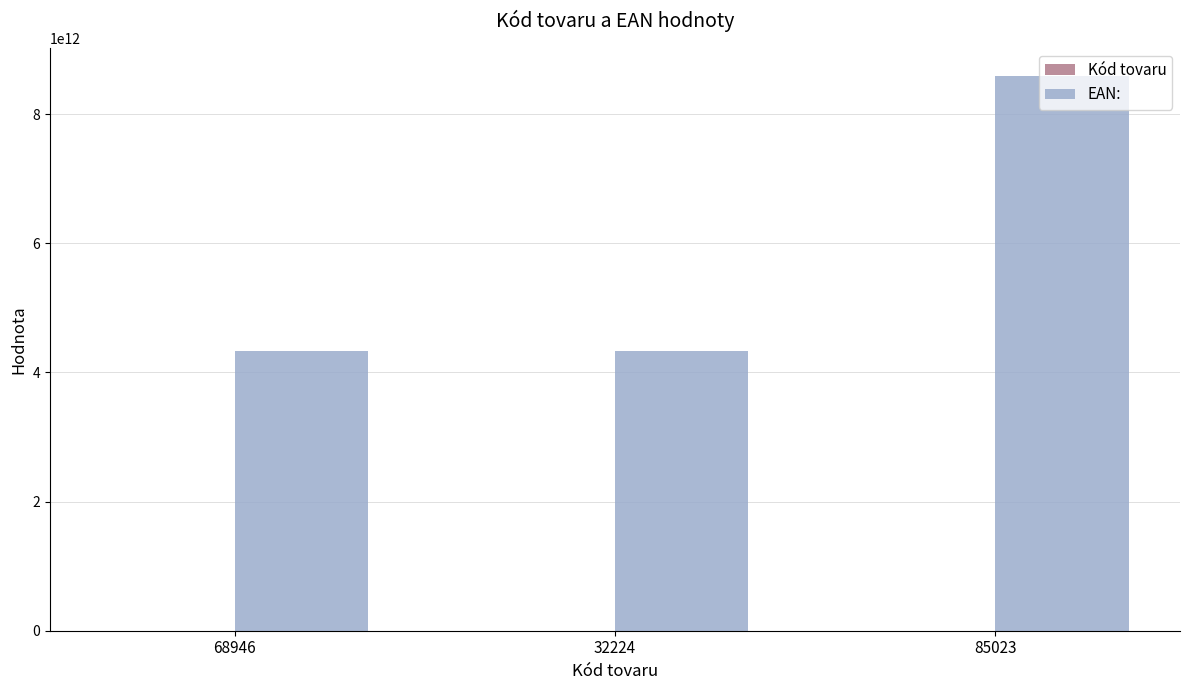

What is the maximum value shown in the chart?

8594066957917